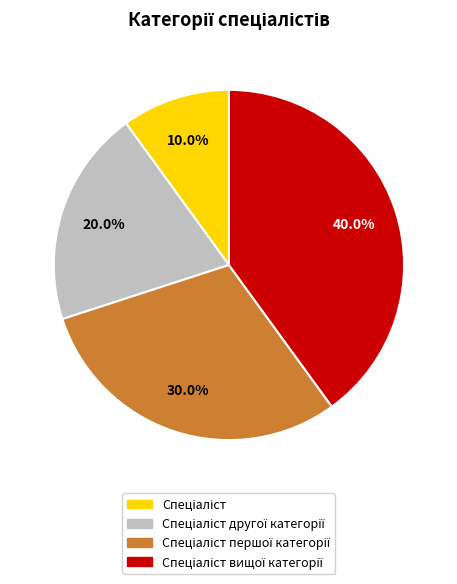

Is there any slice that represents more than half of the pie?

No